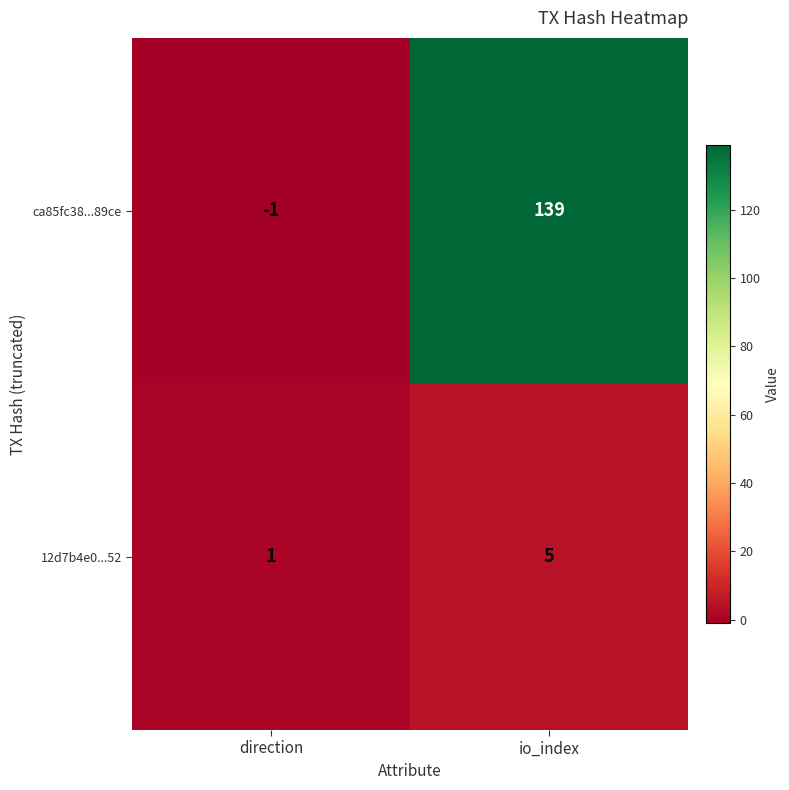

Read the 12d7b4e0...52 value at io_index.

5